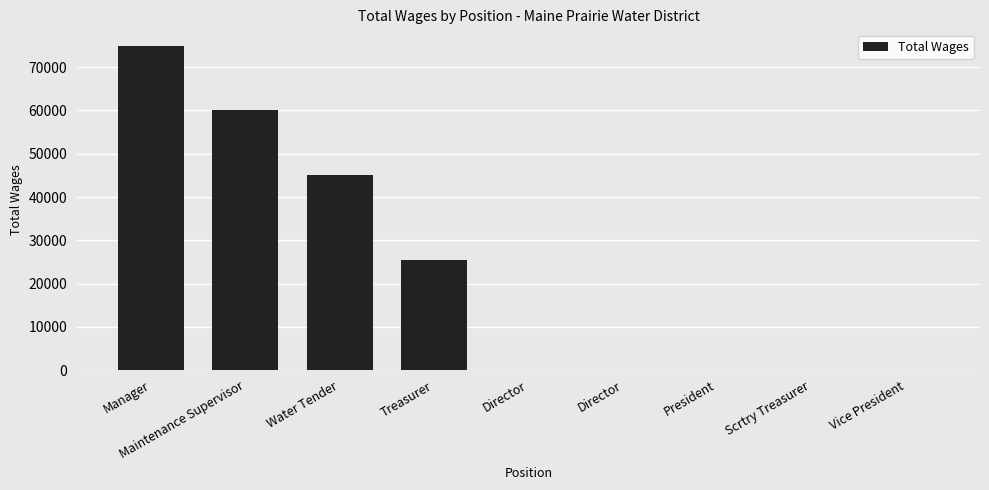

What is the label of the 9th bar from the right?

Manager